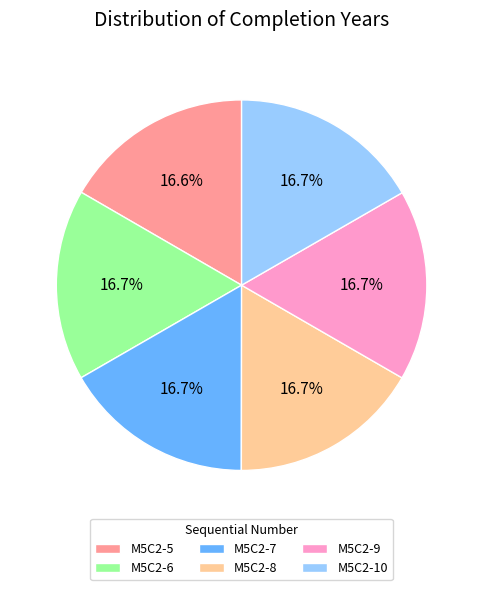

Approximately how many times larger is the value at M5C2-6 compared to M5C2-9?

1.0